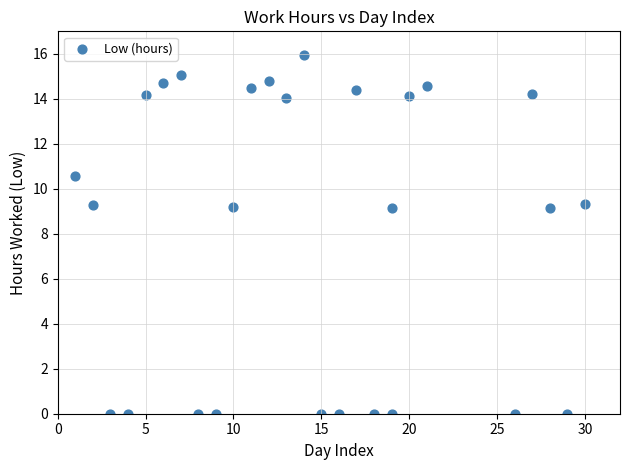

What is the range of Y values (max minus min)?

16.0